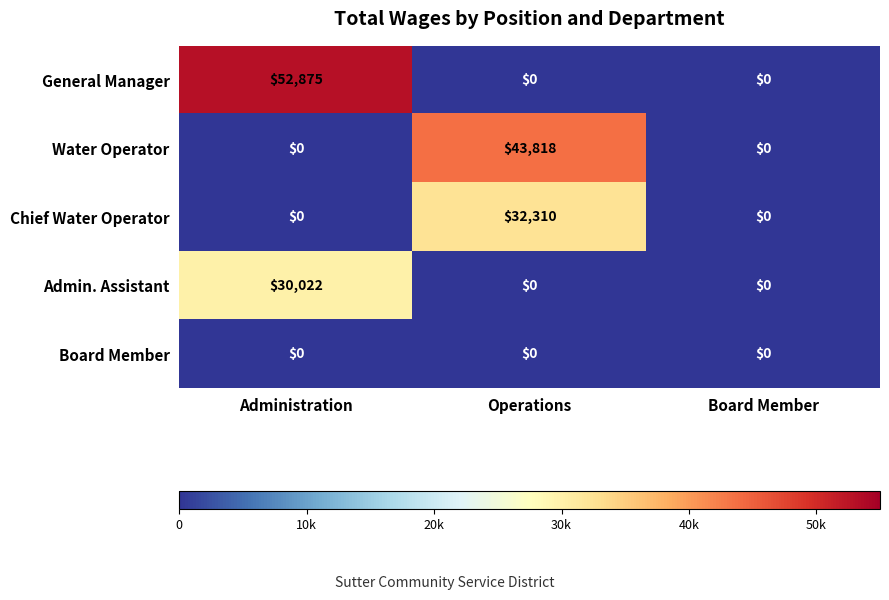

What is the sum of all Chief Water Operator values?

32310